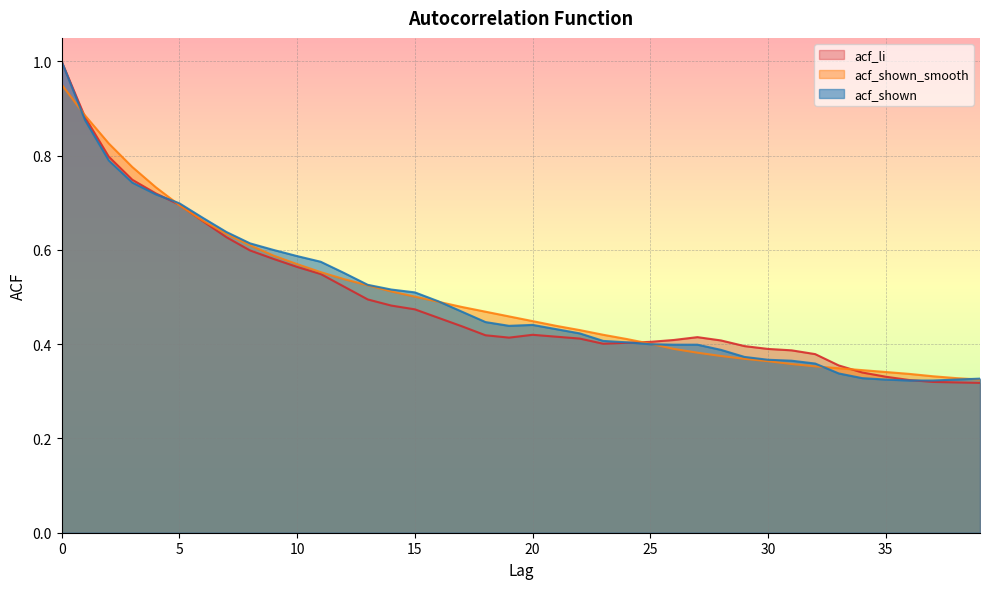

Where is acf_shown nearest to the value 0?

36